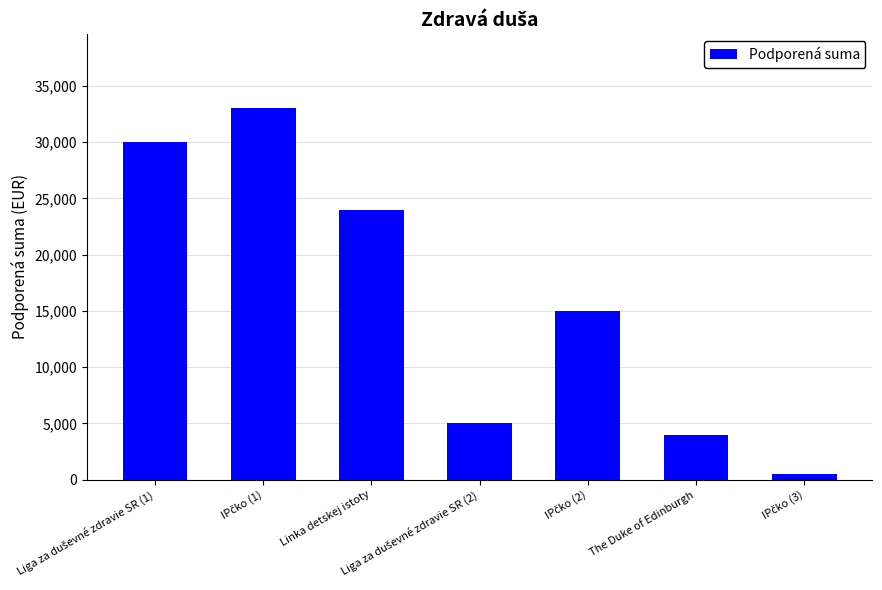

Are the bars horizontal?

No